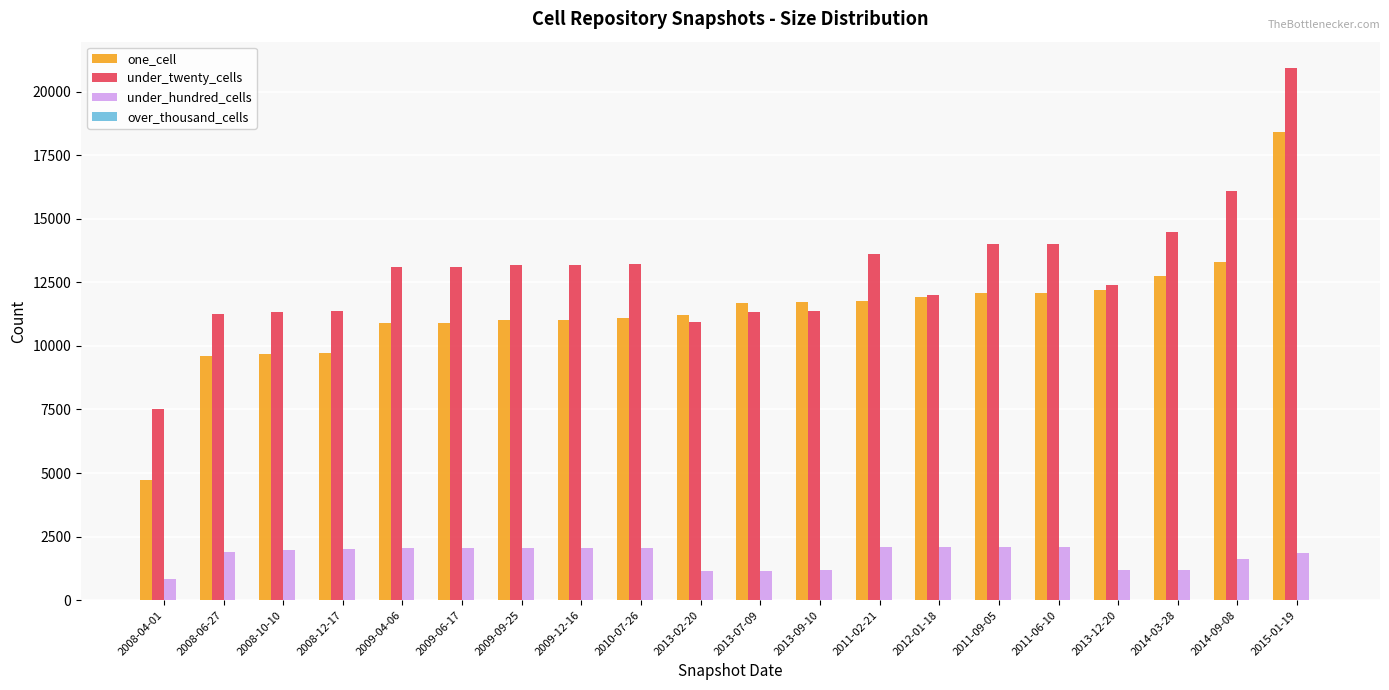

The value of under_twenty_cells at 2008-04-01 is 7532. True or false?

True